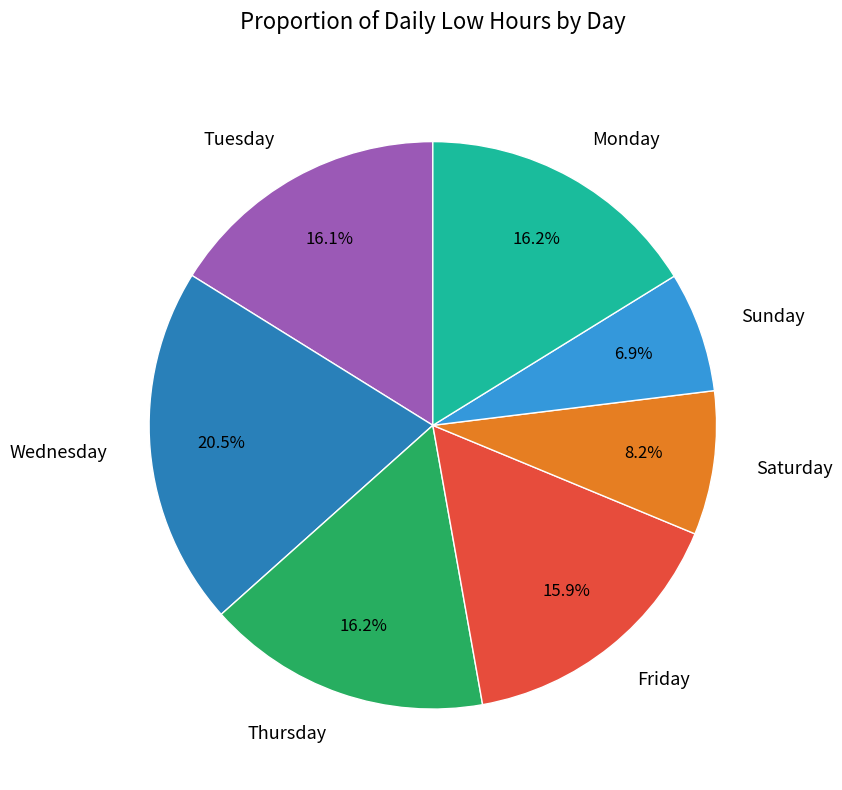

What is the ratio of the value at Tuesday to the value at Friday?

1.0